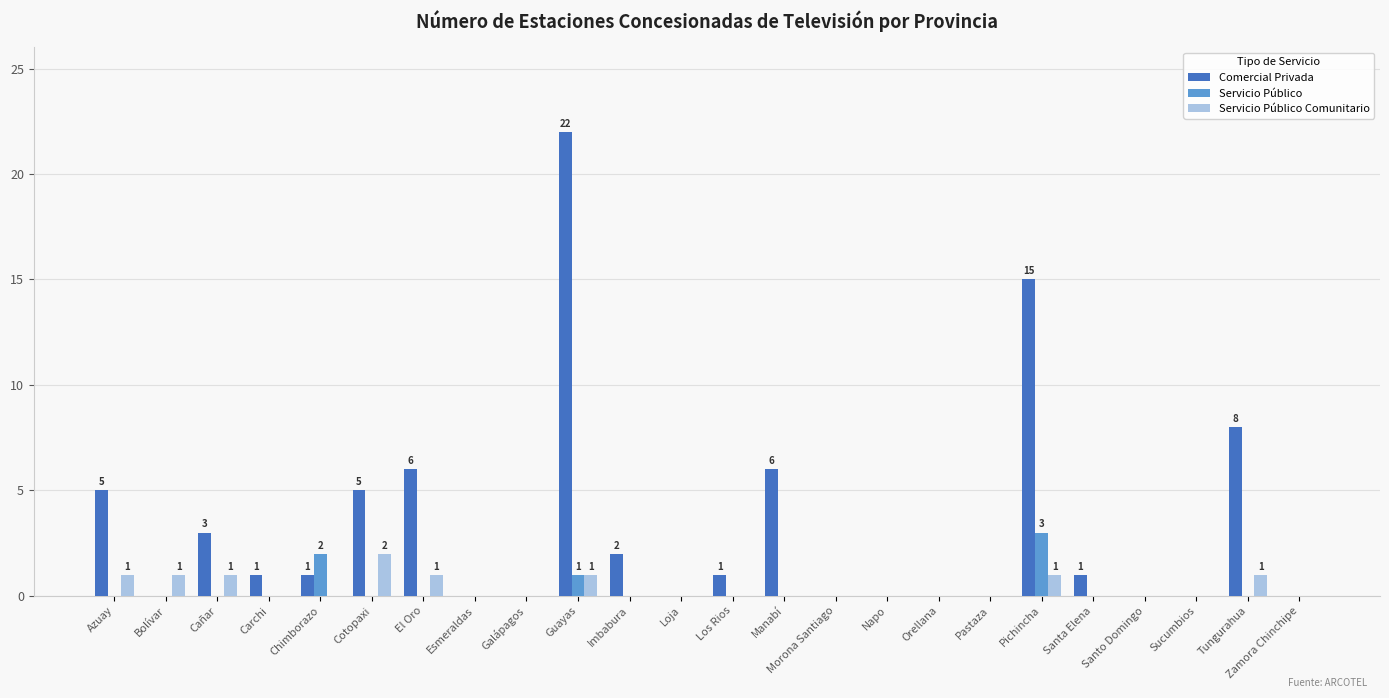

Reading left to right, what are all the values shown in this chart?

Comercial Privada: 5	0	3	1	1	5	6	0	0	22	2	0	1	6	0	0	0	0	15	1	0	0	8	0
Servicio Público: 0	0	0	0	2	0	0	0	0	1	0	0	0	0	0	0	0	0	3	0	0	0	0	0
Servicio Público Comunitario: 1	1	1	0	0	2	1	0	0	1	0	0	0	0	0	0	0	0	1	0	0	0	1	0